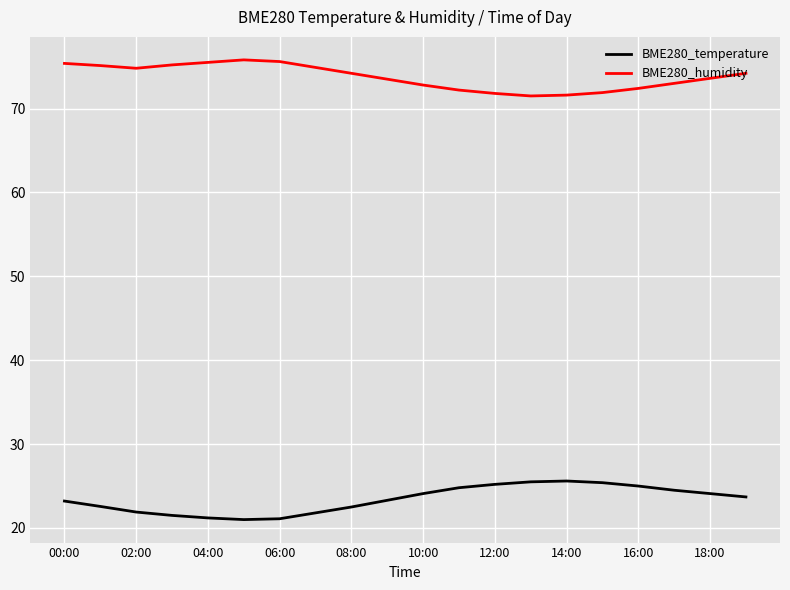

Rank the series by their maximum value, from highest to lowest.

BME280_humidity, BME280_temperature